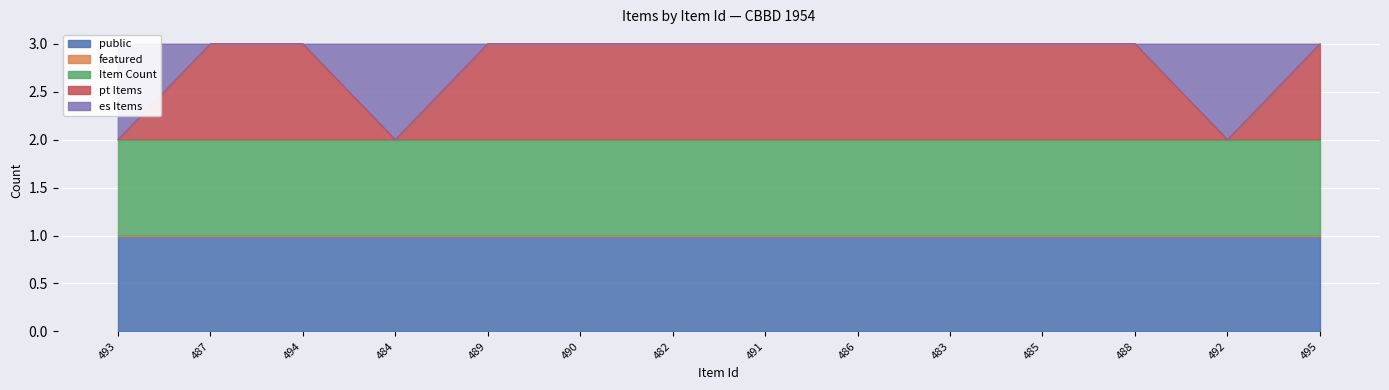

List the series in order of their peak value, highest first.

public, Item Count, pt Items, es Items, featured